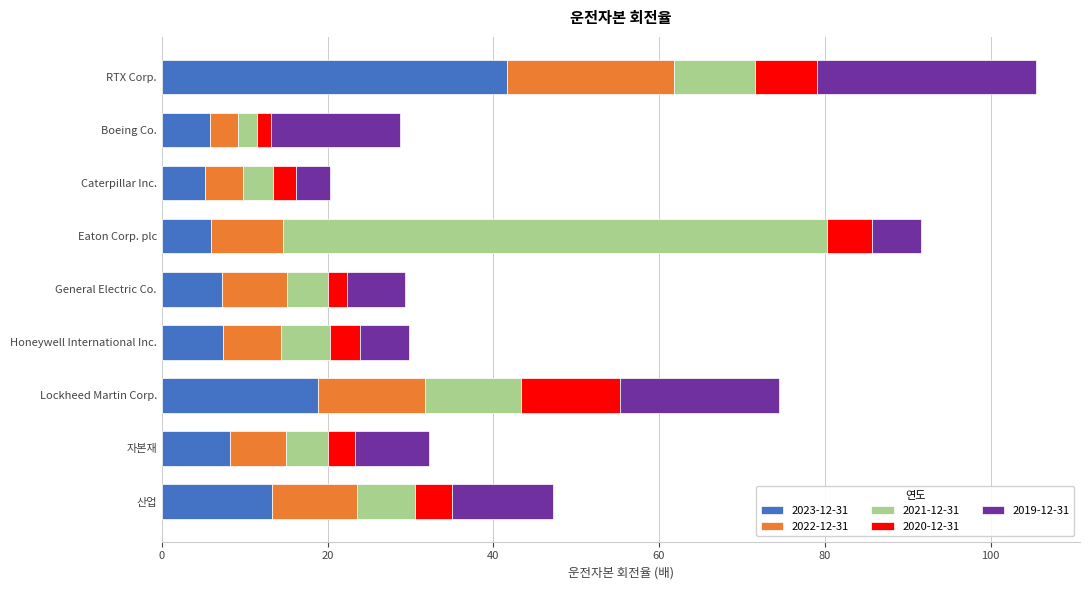

What is the maximum value for 2023-12-31?

41.6